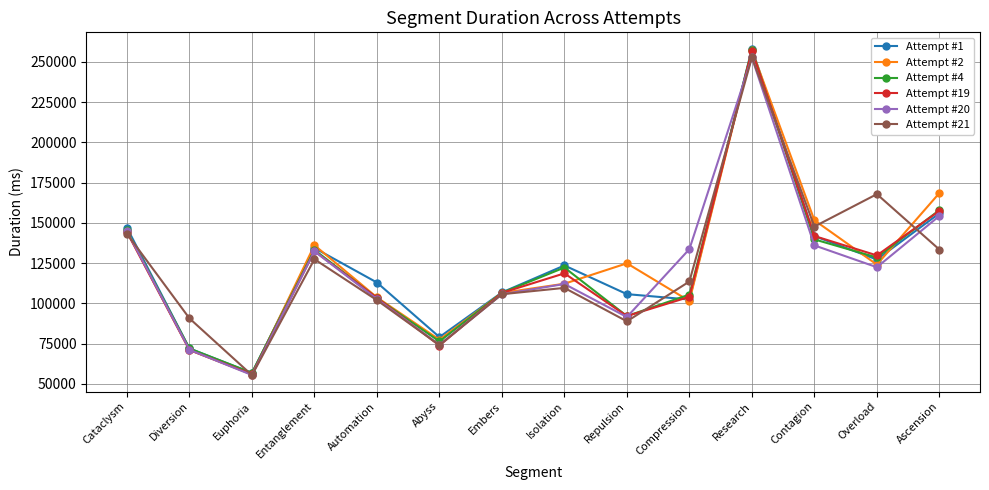

What is the value of the Attempt #21 point at the 11th from the left?

252832